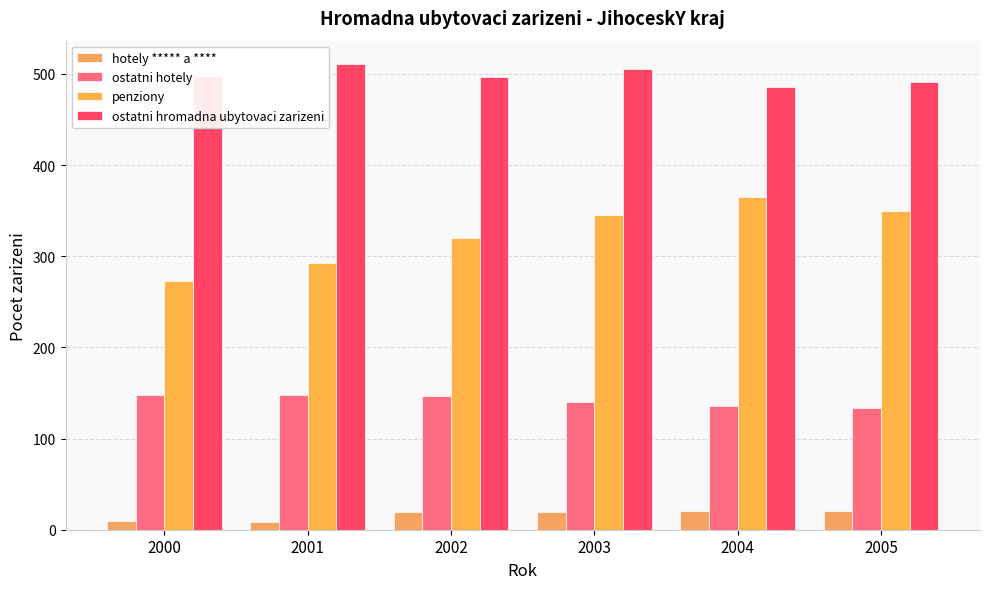

True or false: ostatni hotely has a value of 148 at 2000.

True